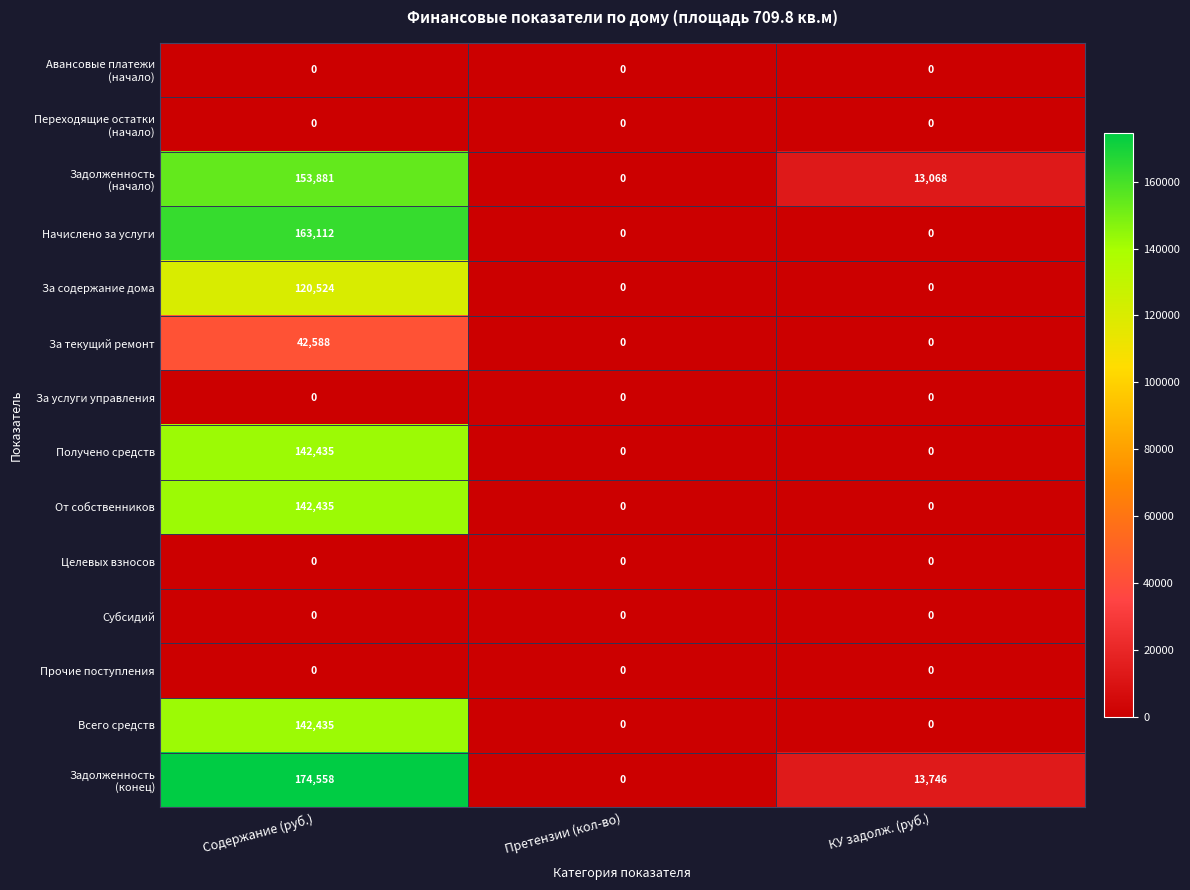

What is the difference between the highest and lowest values at Содержание (руб.)?

174558